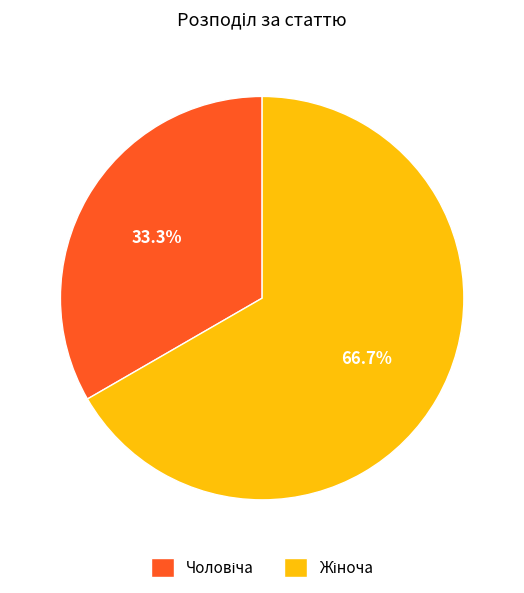

To the nearest percent, what is the average slice percentage?

50%